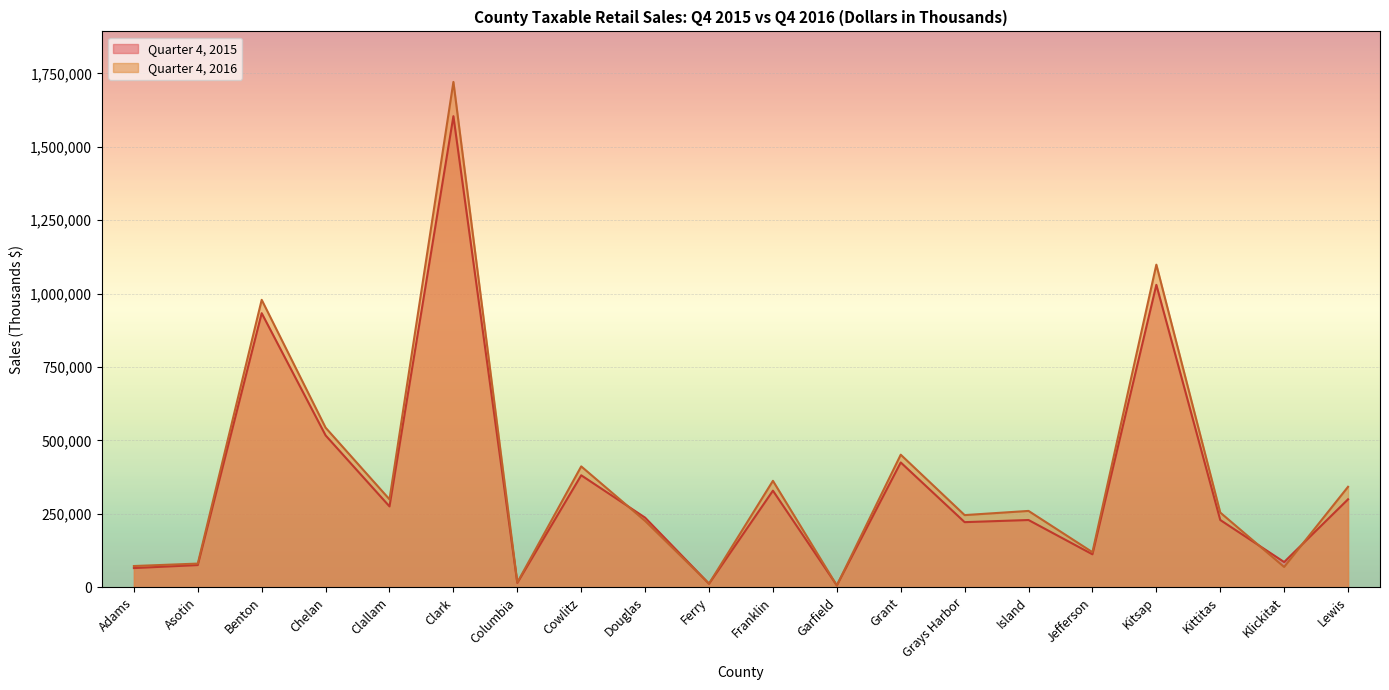

What value does the Quarter 4, 2015 series have at Columbia, to the nearest 10?

15080